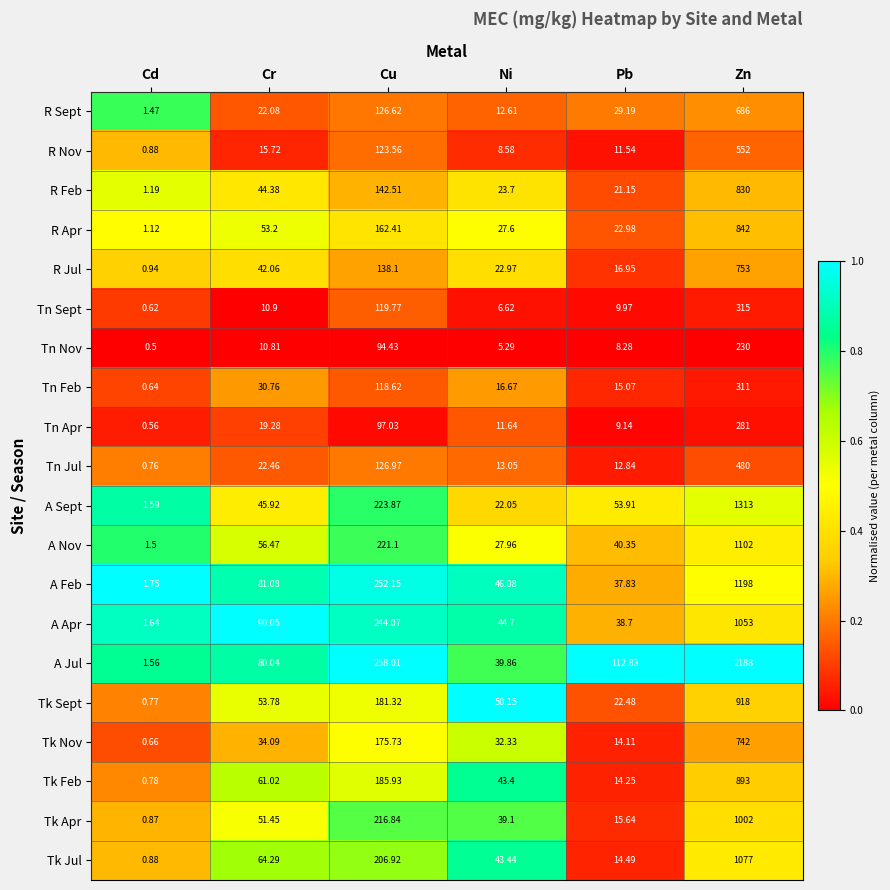

List the series in order of their peak value, highest first.

A Jul, A Sept, A Feb, A Nov, Tk Jul, A Apr, Tk Apr, Tk Sept, Tk Feb, R Apr, R Feb, R Jul, Tk Nov, R Sept, R Nov, Tn Jul, Tn Sept, Tn Feb, Tn Apr, Tn Nov